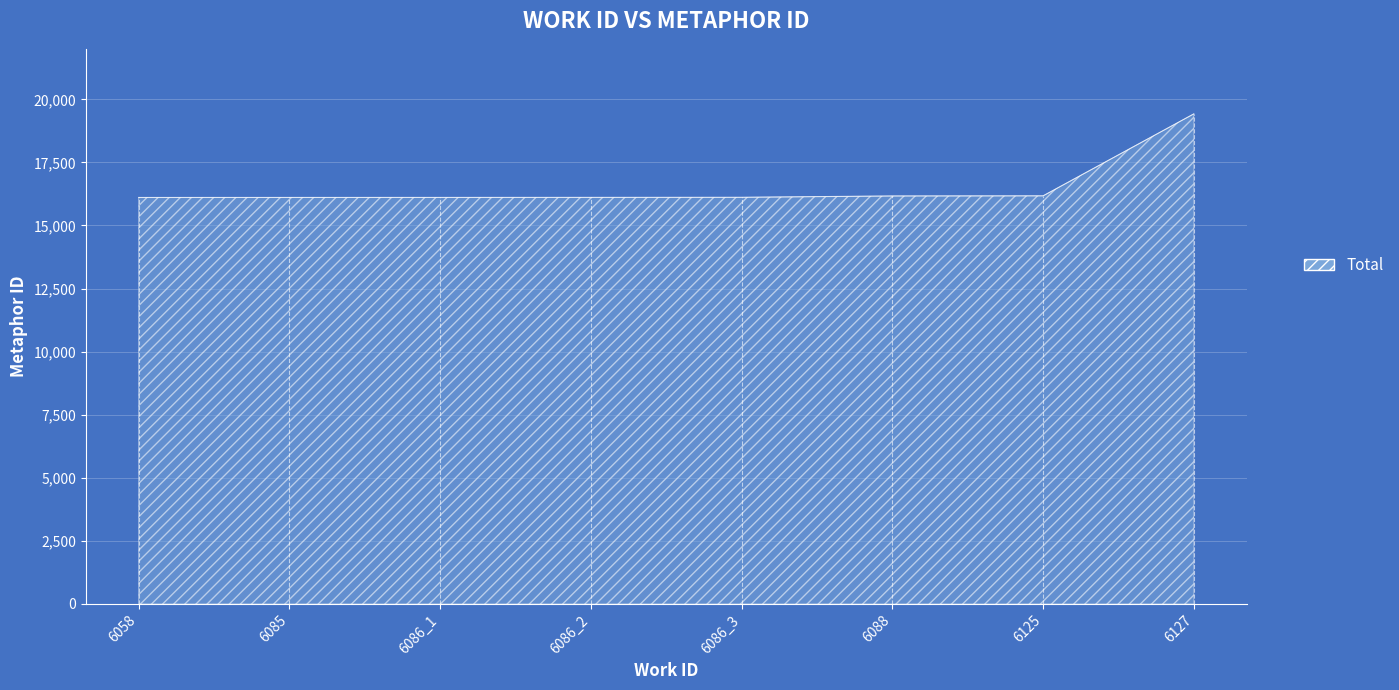

What is the minimum value shown in the chart?

16109